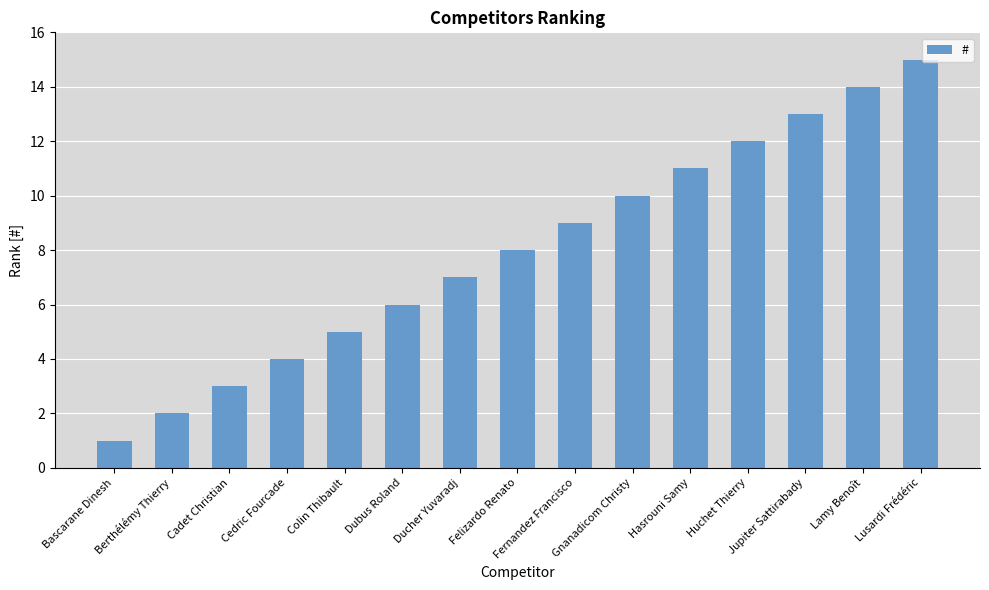

What is the label of the 7th bar from the right?

Fernandez Francisco